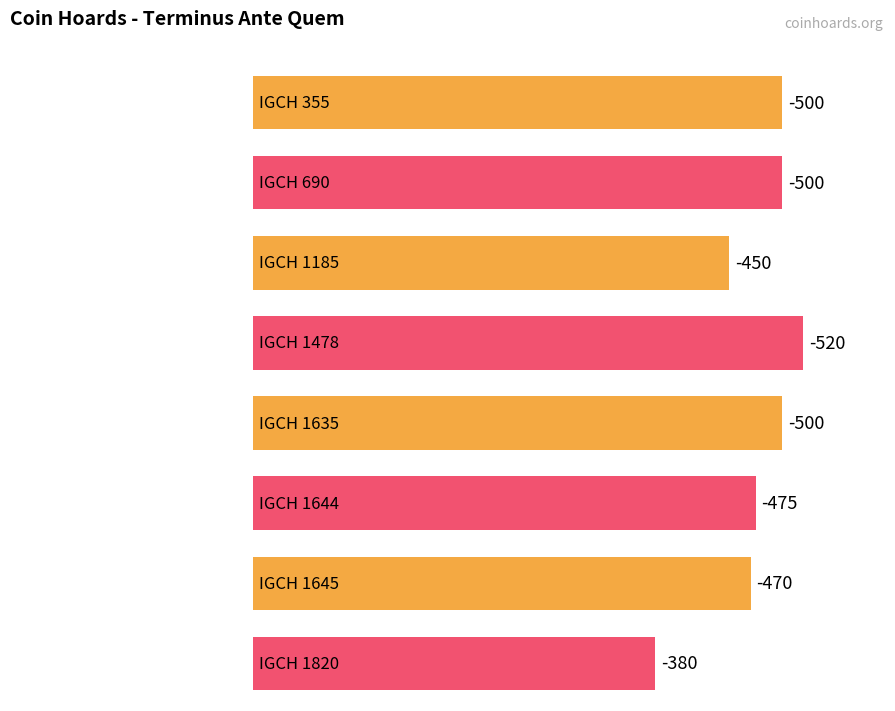

Reading right to left, extract all data points from this chart.

IGCH 1820=-380	IGCH 1645=-470	IGCH 1644=-475	IGCH 1635=-500	IGCH 1478=-520	IGCH 1185=-450	IGCH 690=-500	IGCH 355=-500